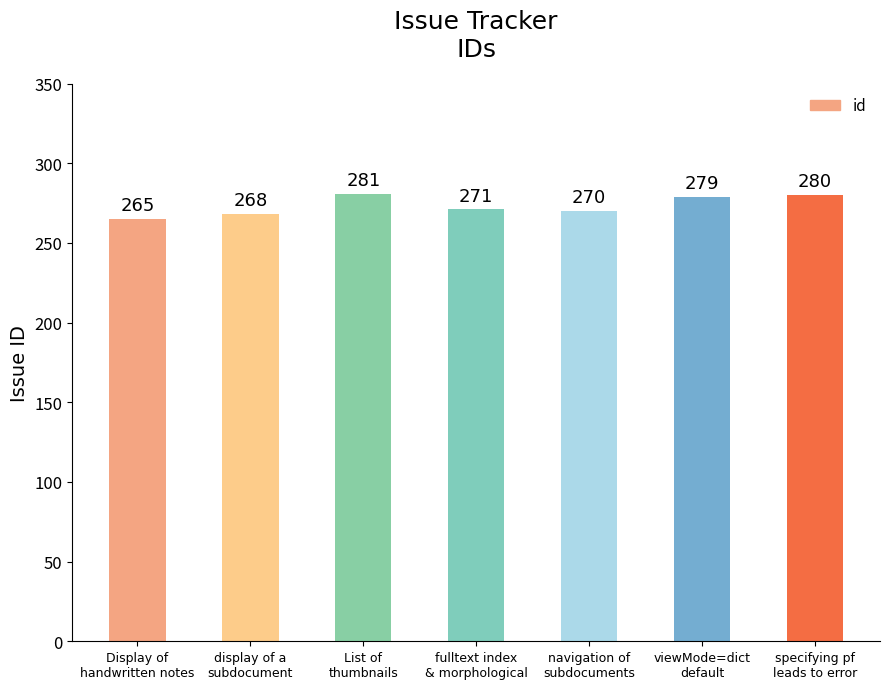

Is it true that the value at Display of
handwritten notes is 103?

False